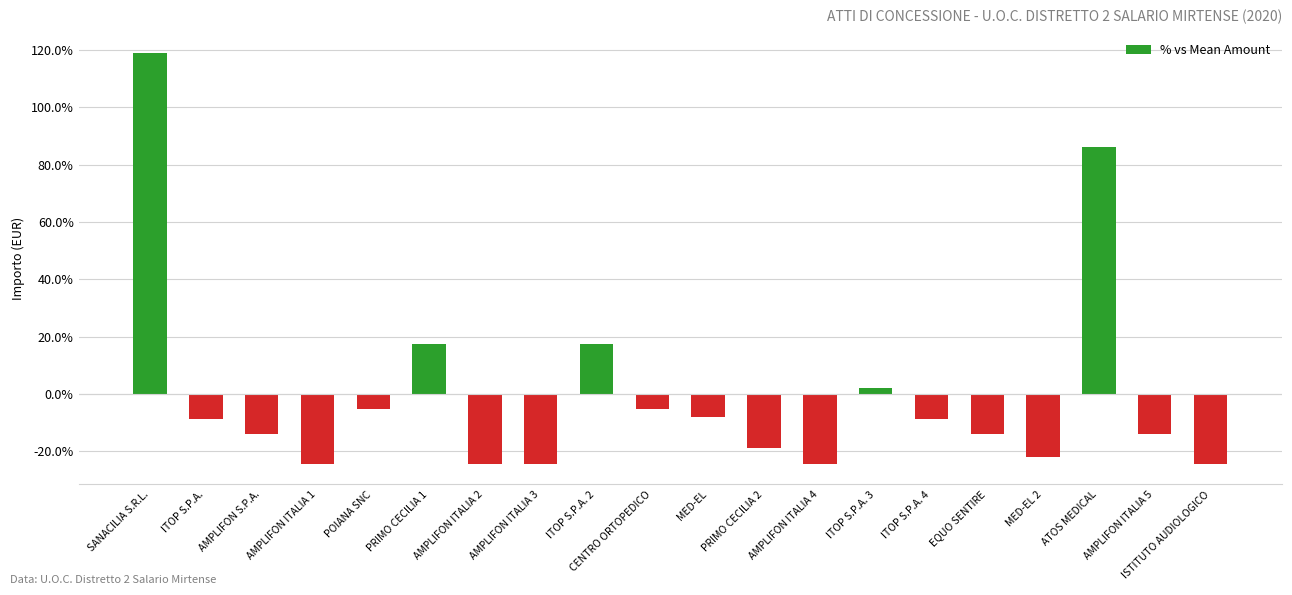

What is the label of the 10th bar from the left?

CENTRO ORTOPEDICO